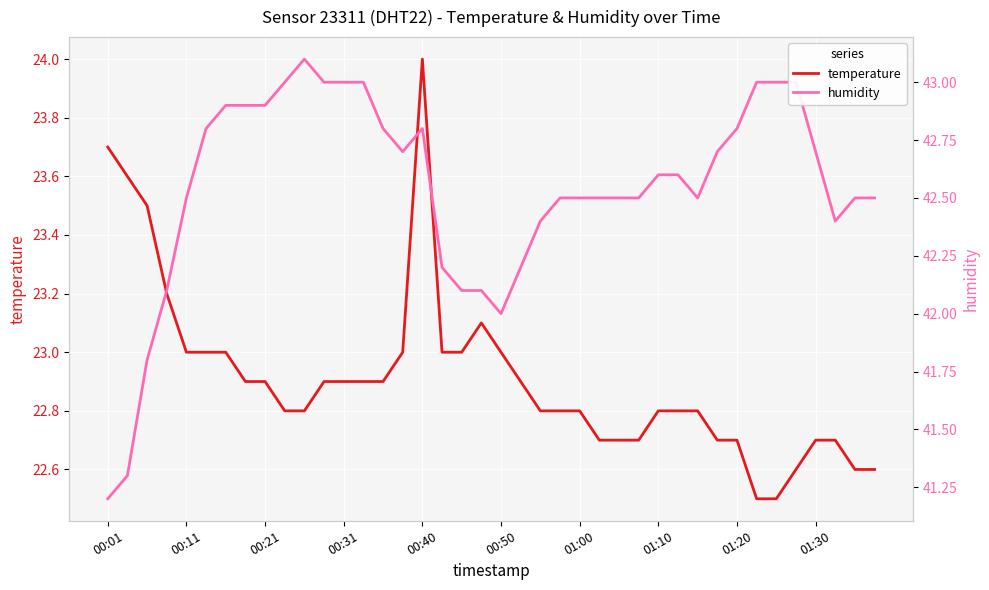

What are all the series names shown in the legend?

temperature, humidity